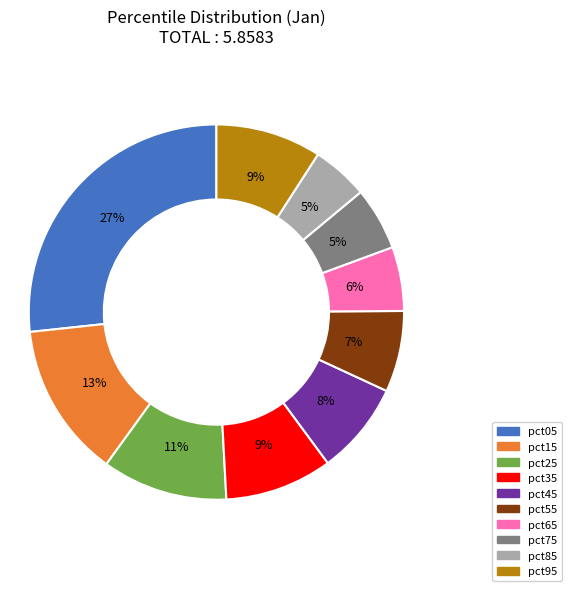

To the nearest percent, what is the difference between the pct45 and pct25 slice percentages?

3%